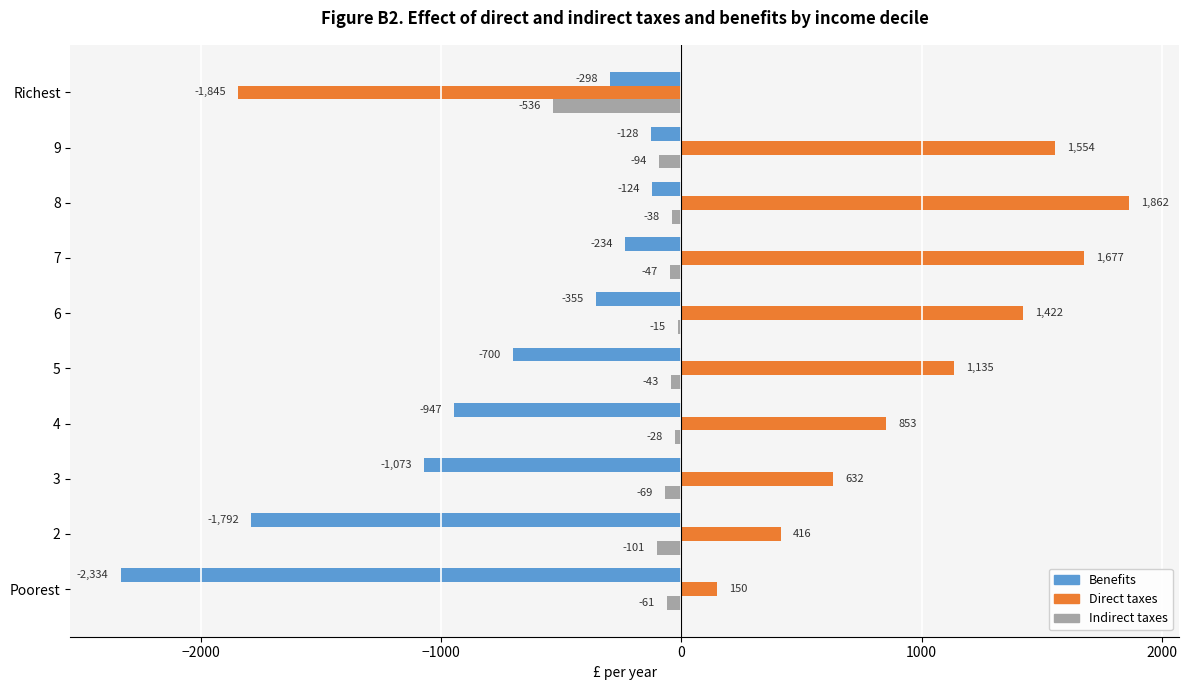

At which category is the sum across all series the highest?

8